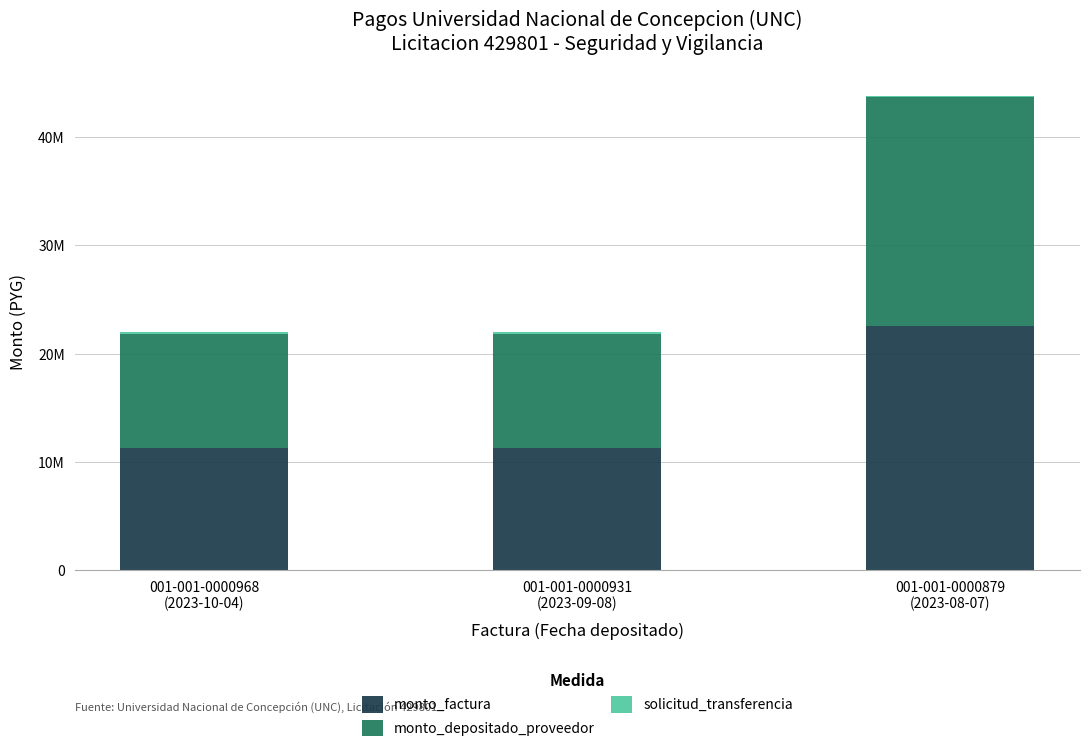

At how many categories does at least one series exceed 7996357?

3